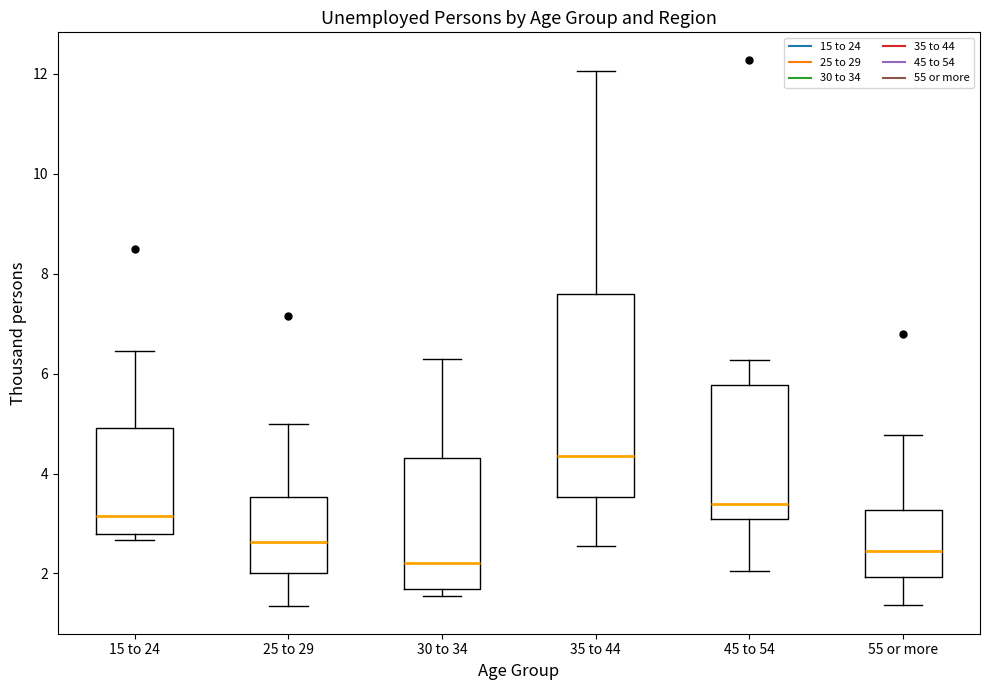

Which box's median line is the lowest?

30 to 34